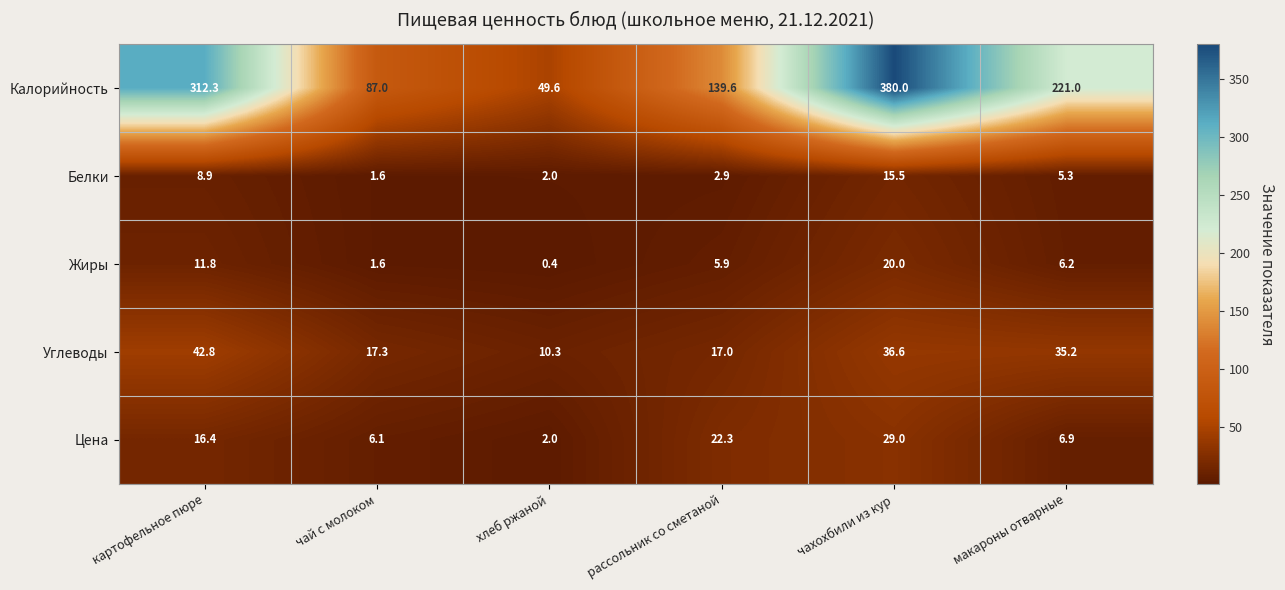

At картофельное пюре, list the series in order from largest to smallest.

Калорийность, Углеводы, Цена, Жиры, Белки